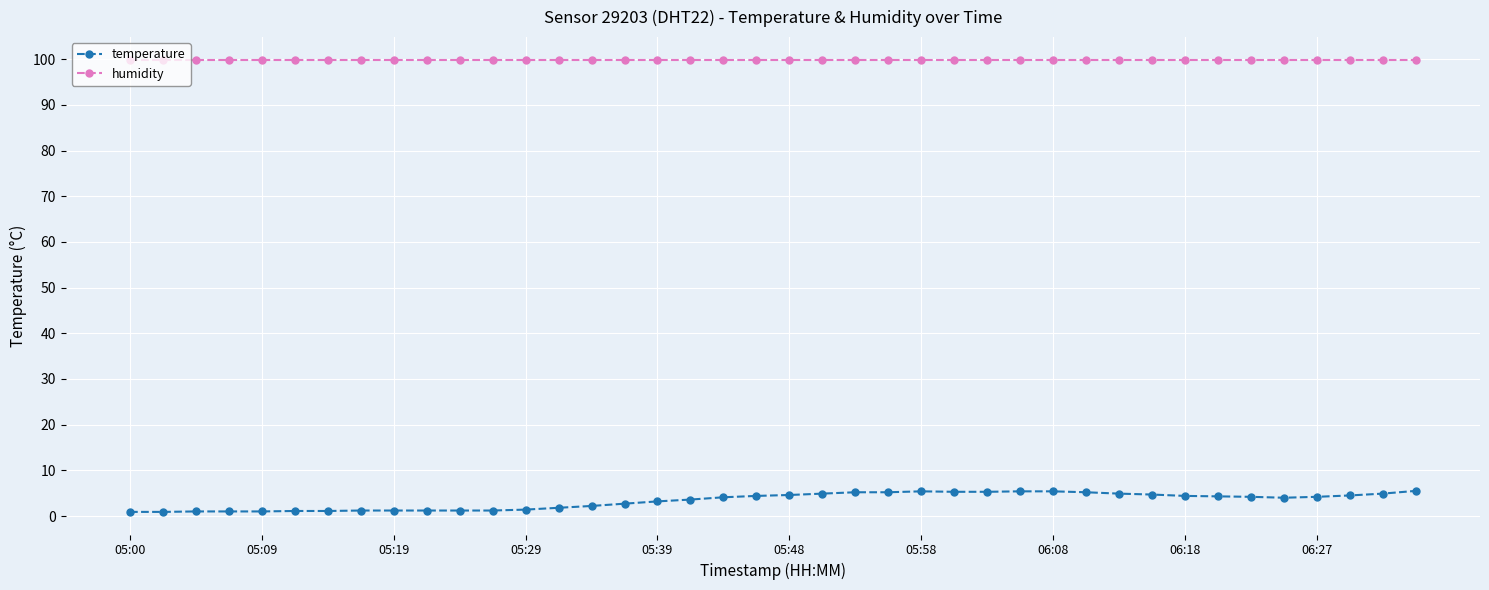

What is the maximum value shown in the chart?

99.9